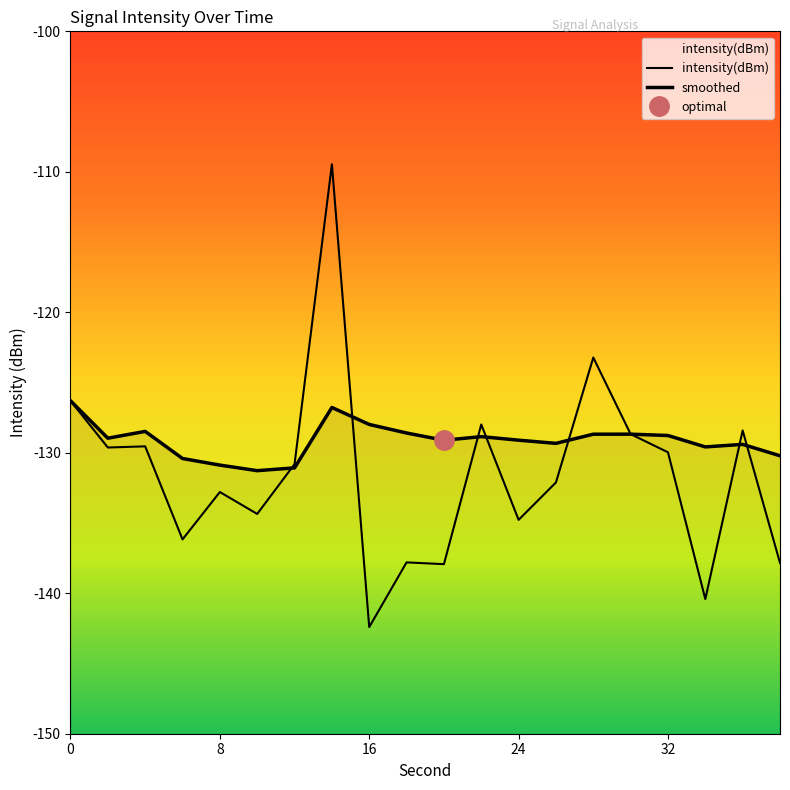

What is the maximum value for intensity(dBm)?

-109.5